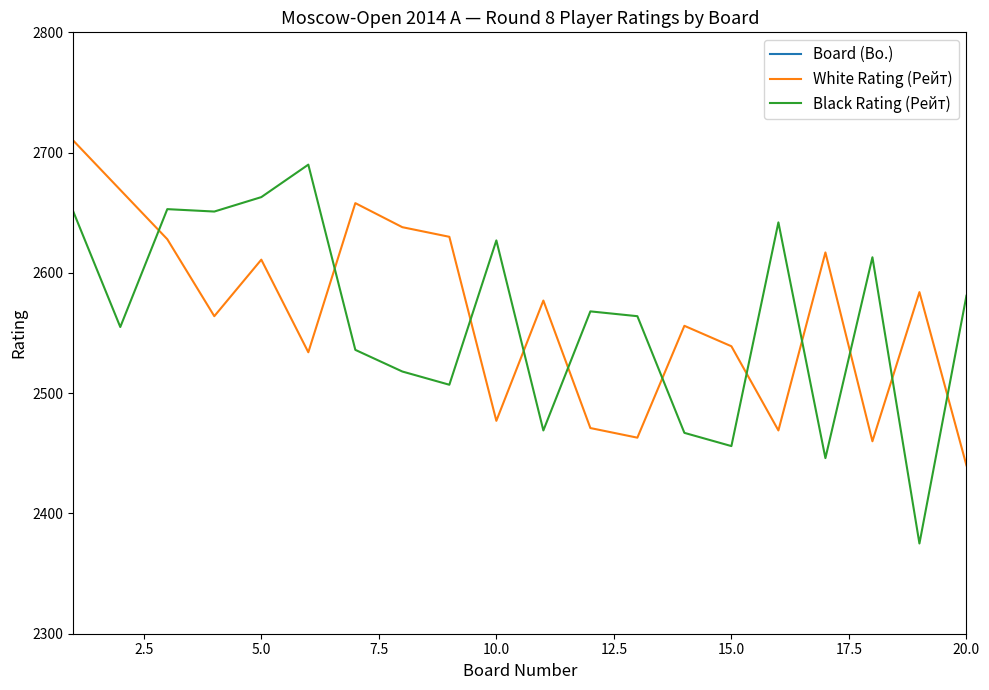

What is the maximum value for Black Rating (Рейт)?

2690